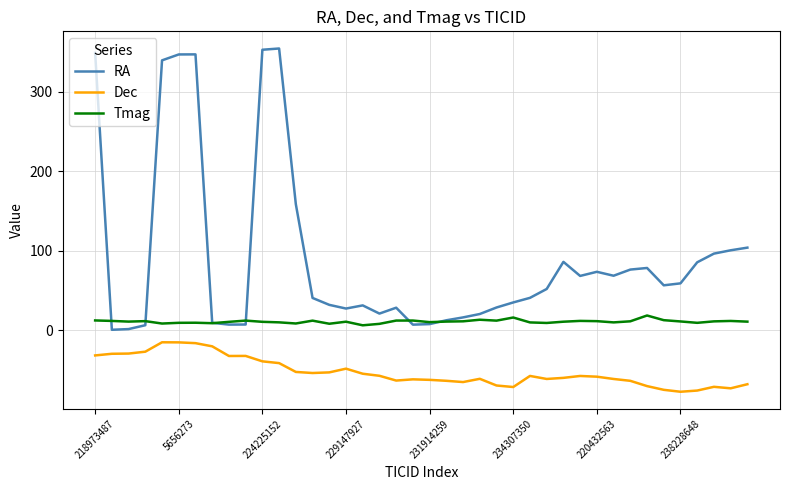

Which series has the widest spread of values?

RA